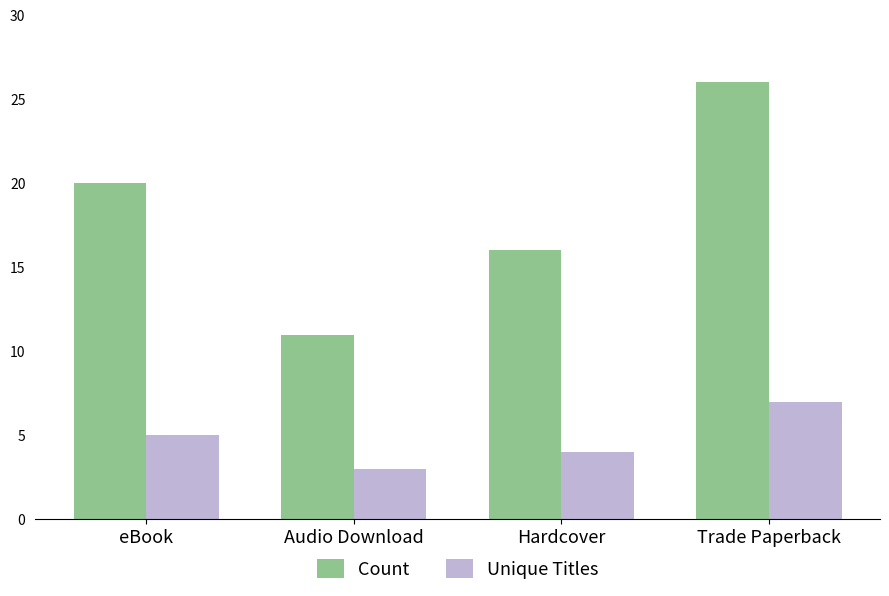

What is the label of the 3rd bar from the right?

Audio Download